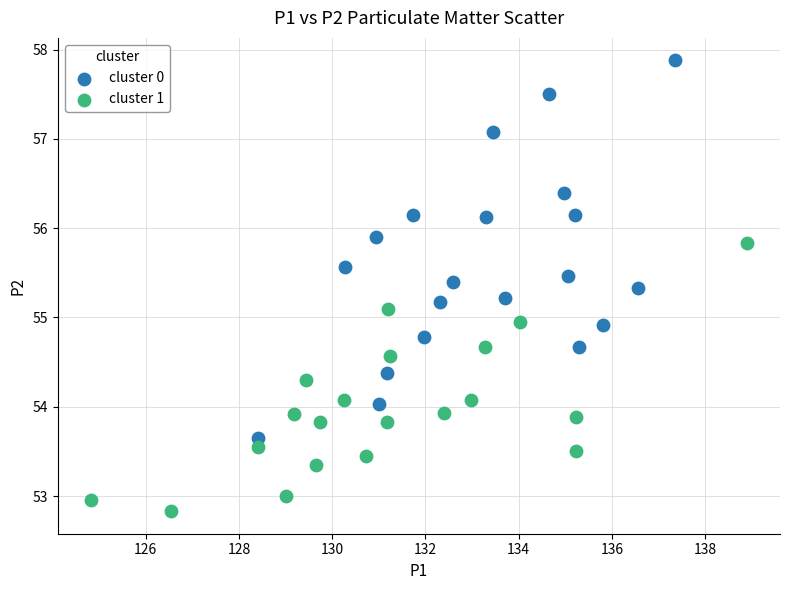

Which series contains the highest Y value?

cluster 0